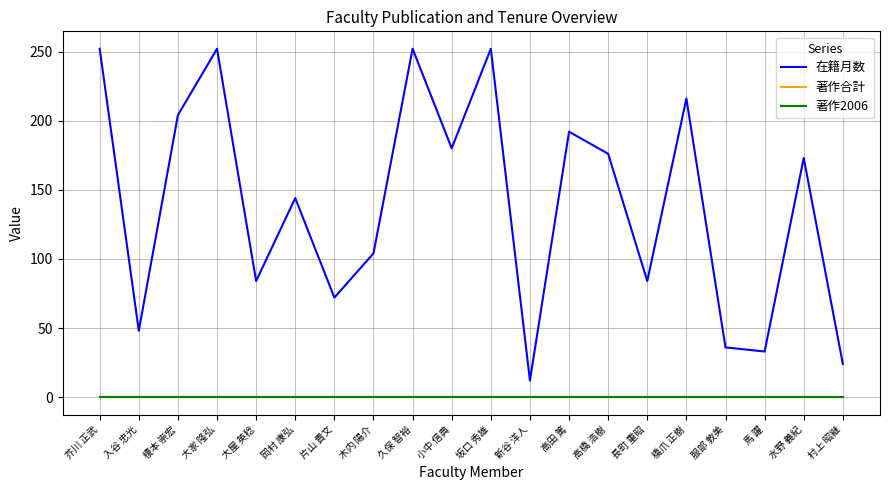

At 木内 陽介, list the series in order from smallest to largest.

著作合計, 著作2006, 在籍月数